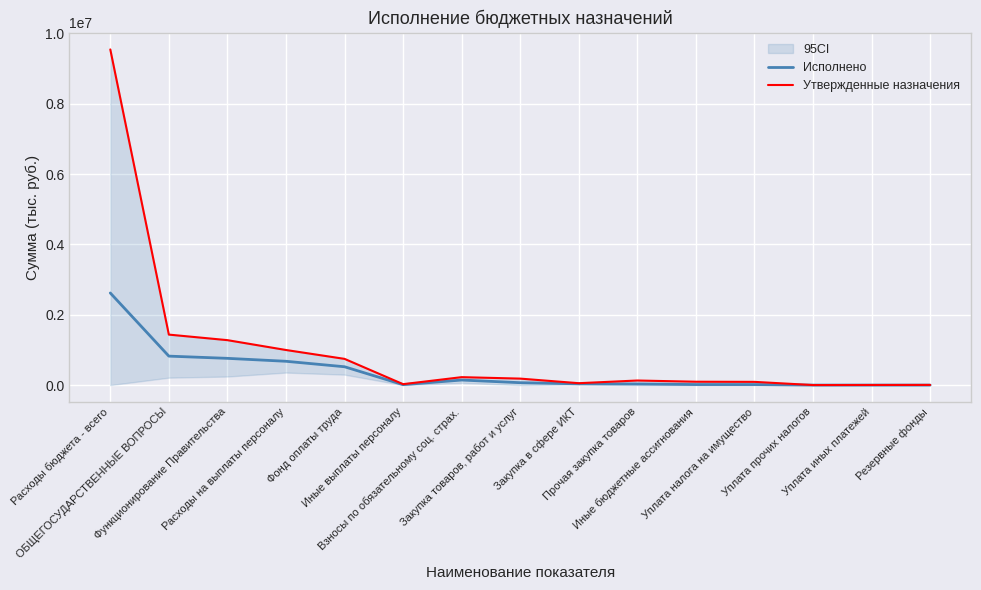

What is the average value of the Исполнено series?

381696.1